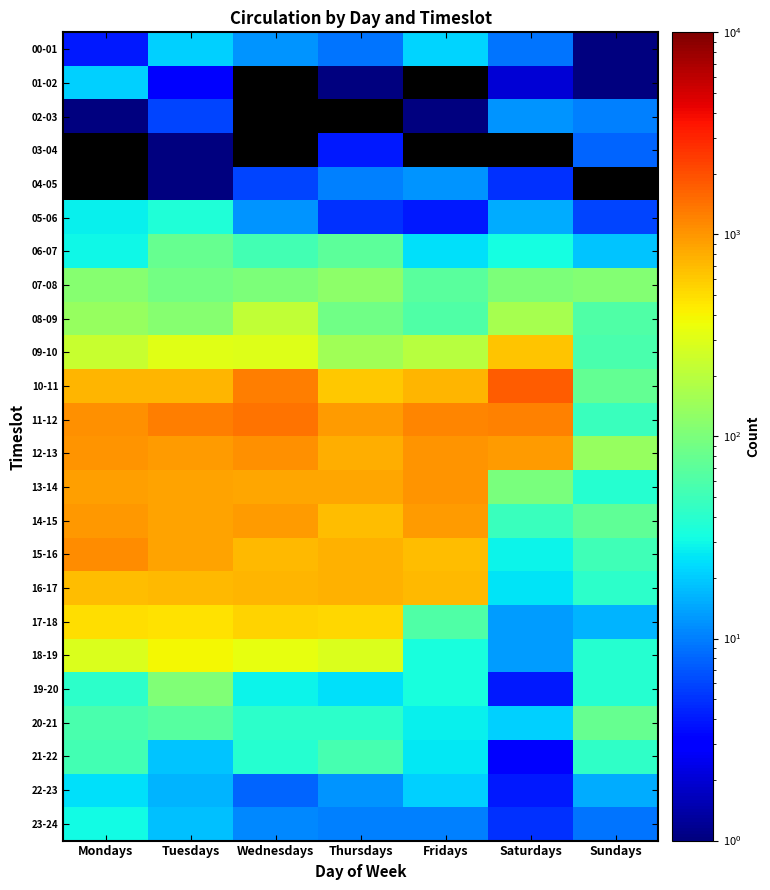

How many data points does each series have?

7